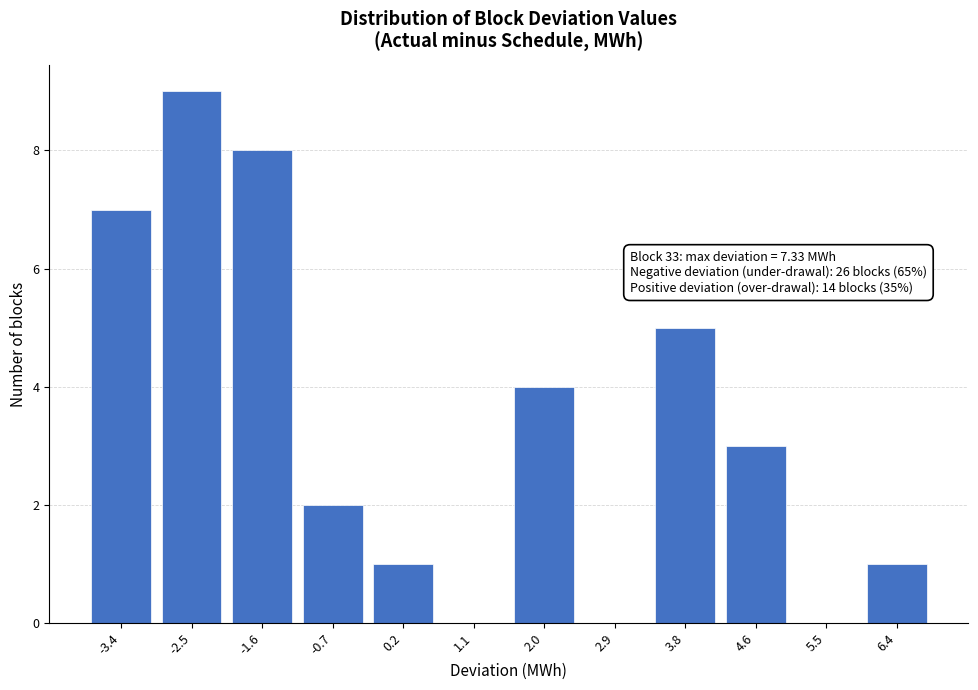

Is it true that the value at 3.8 is 1?

False